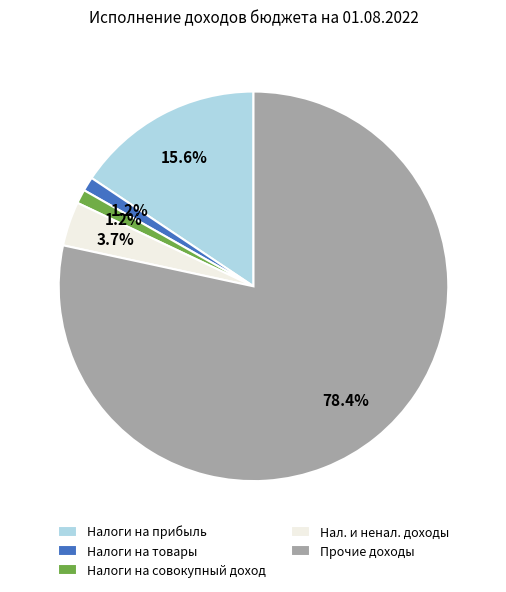

Which category accounts for the majority?

Прочие доходы